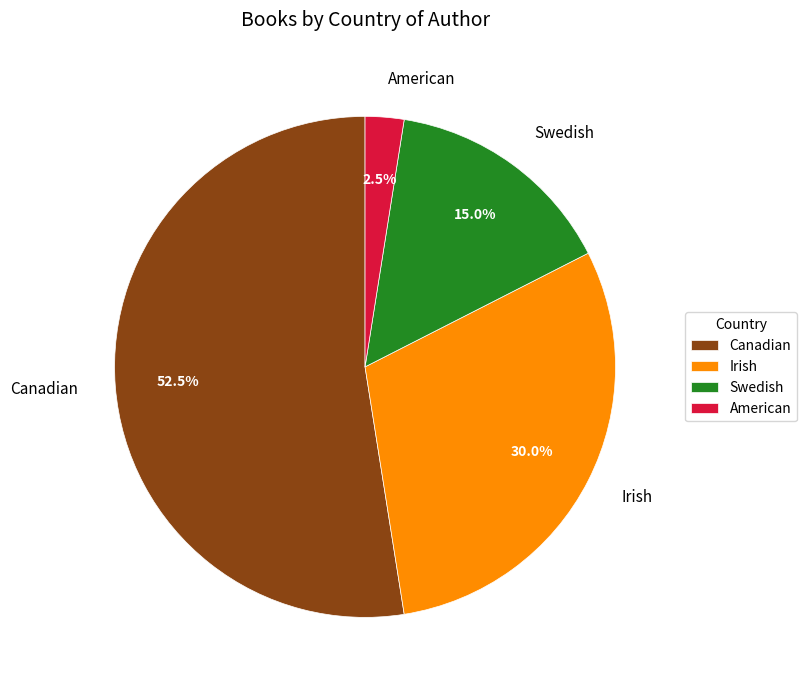

To the nearest percent, what is the difference between the largest and smallest slice percentages?

50%